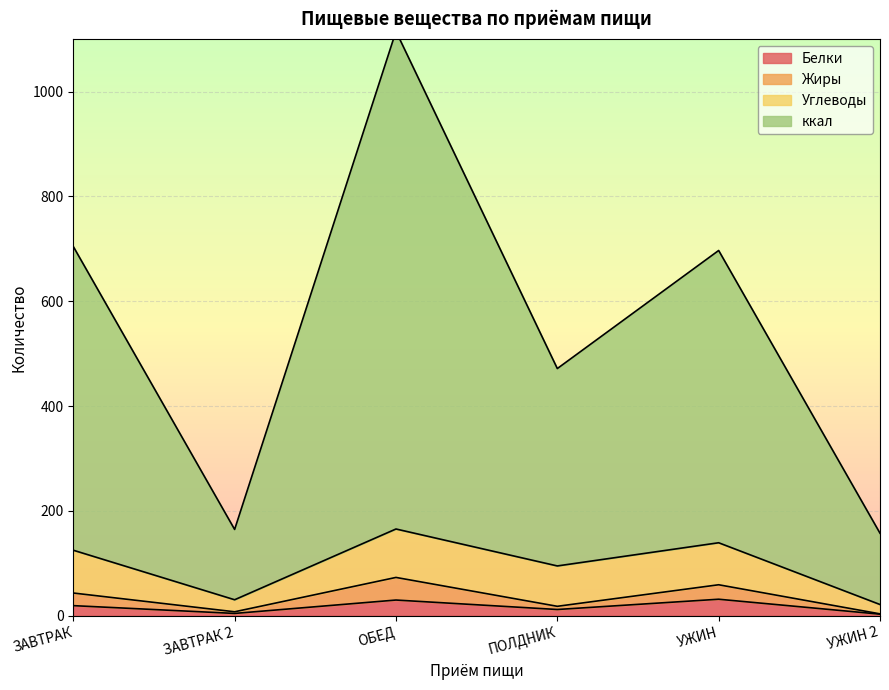

Where is Белки nearest to the value 17?

ЗАВТРАК